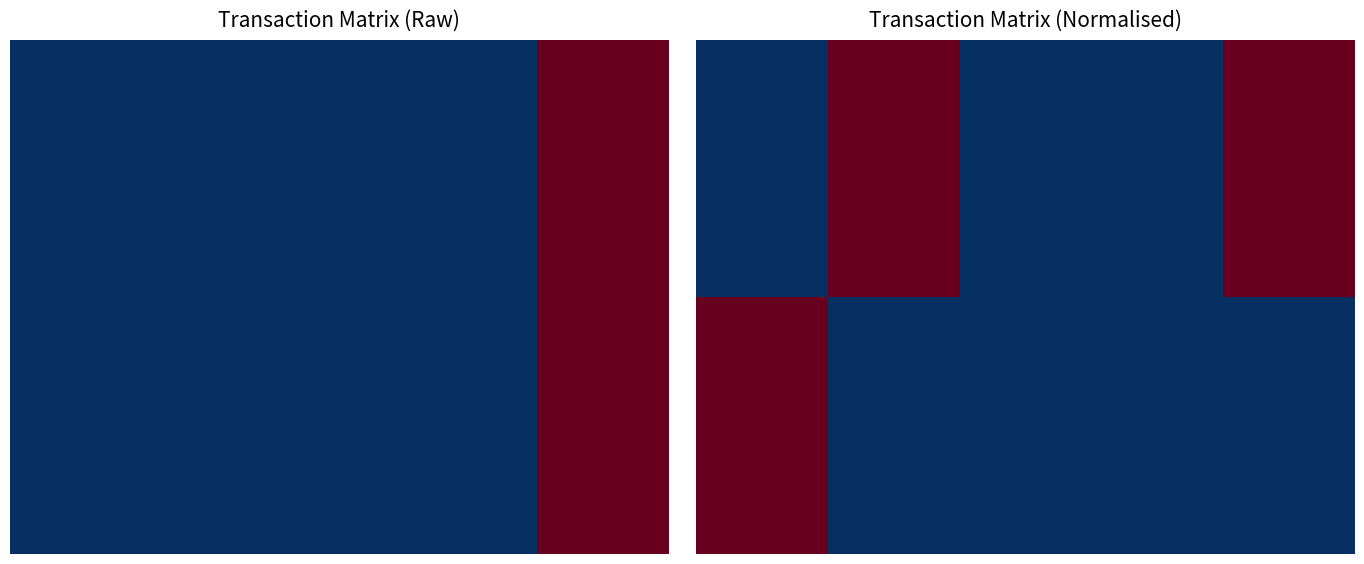

What is the minimum value shown in the chart?

-1.0